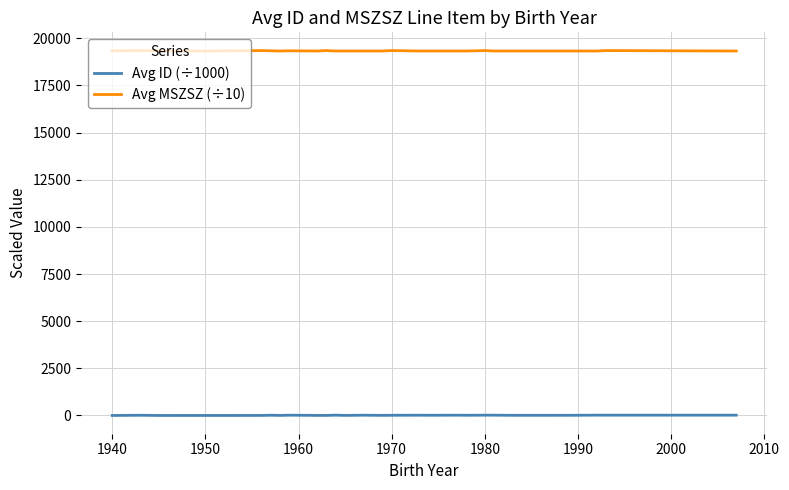

True or false: Avg MSZSZ (÷10) and Avg ID (÷1000) cross at least once.

False